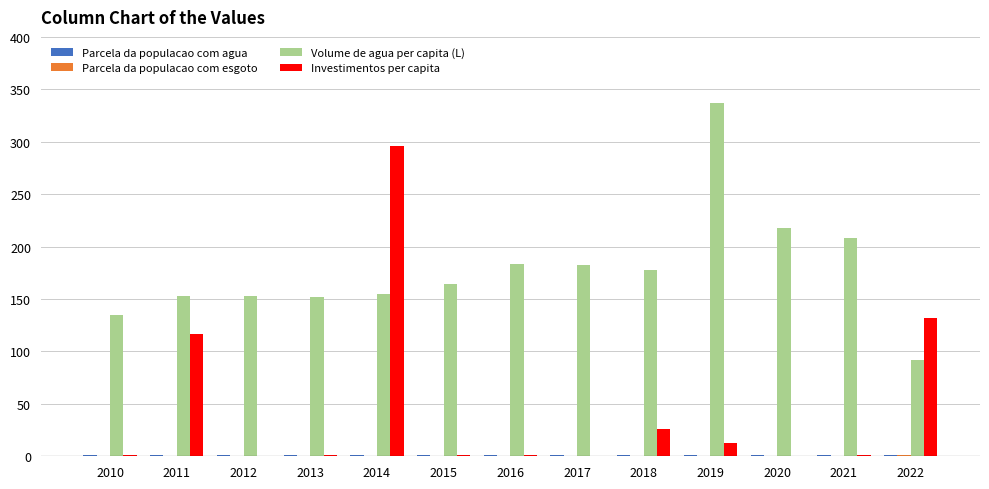

Which category has the highest value across all series?

2019